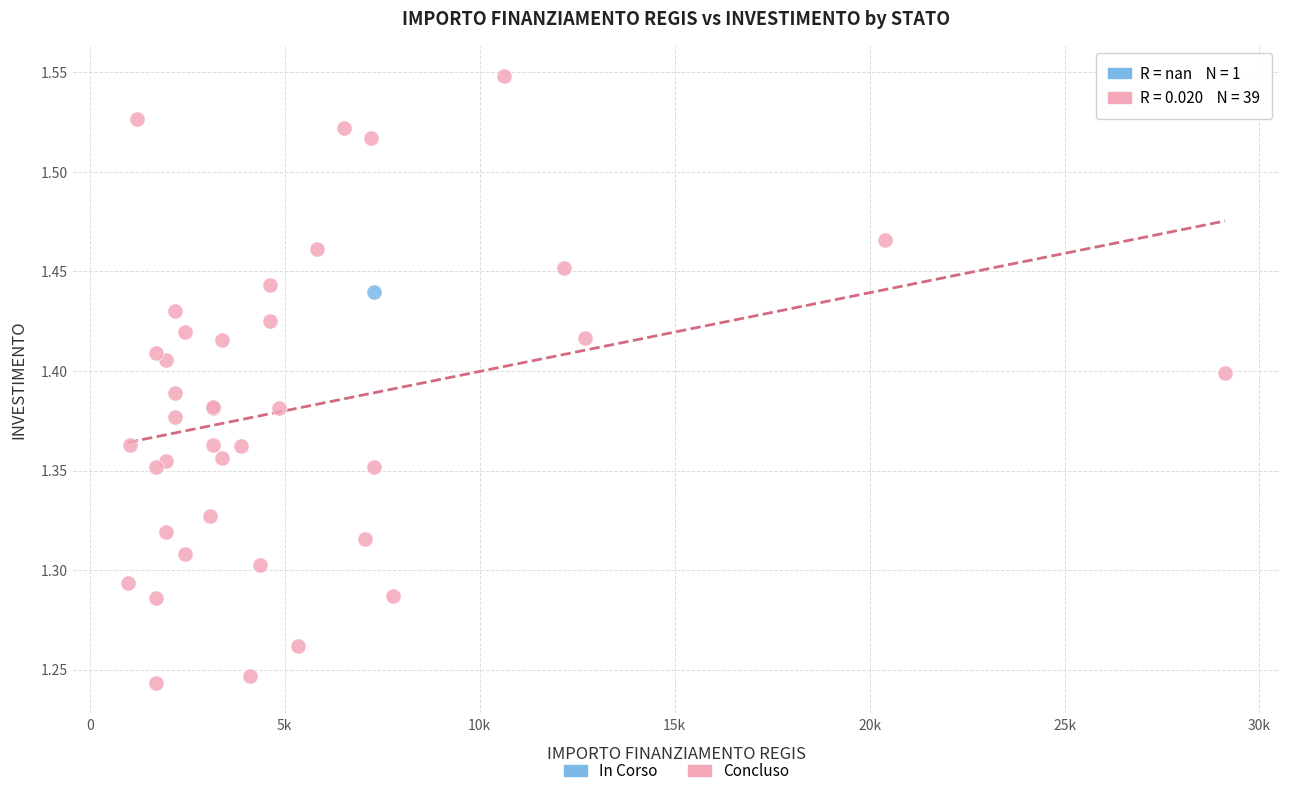

What are all the series names shown in the legend?

In Corso, Concluso